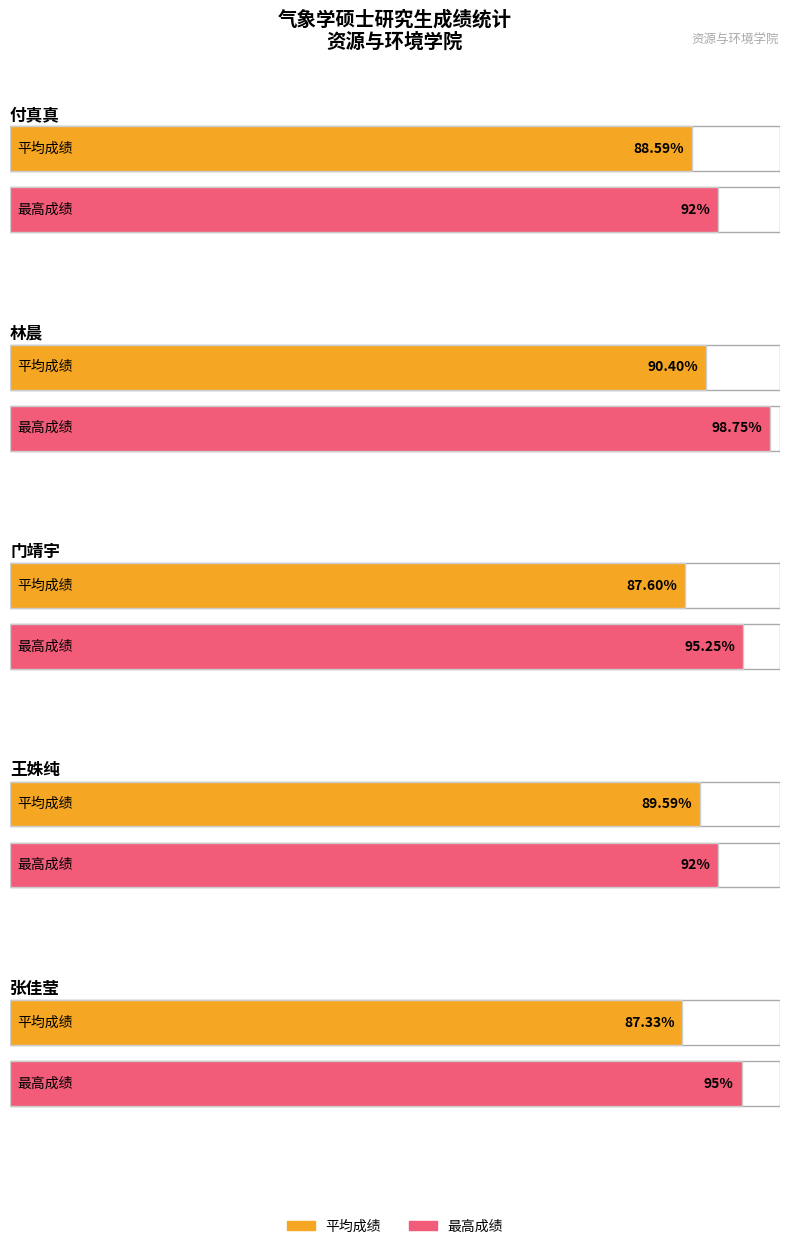

How many bars are there in total?

10